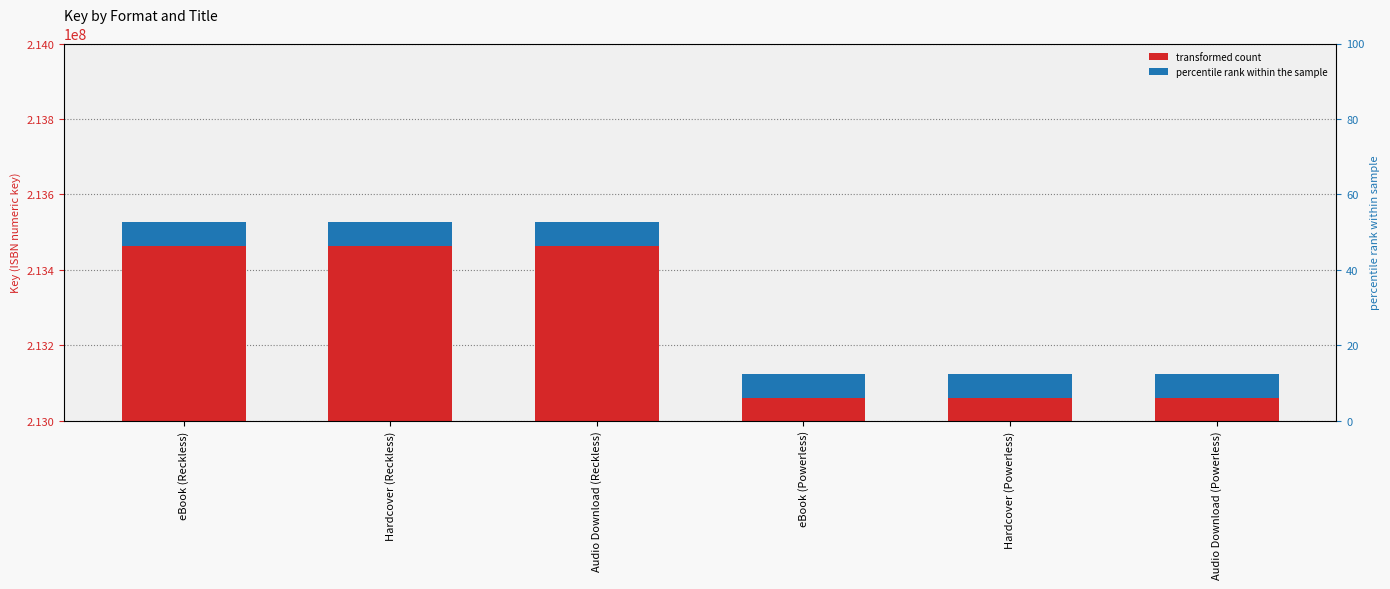

What is the average value?

213325029